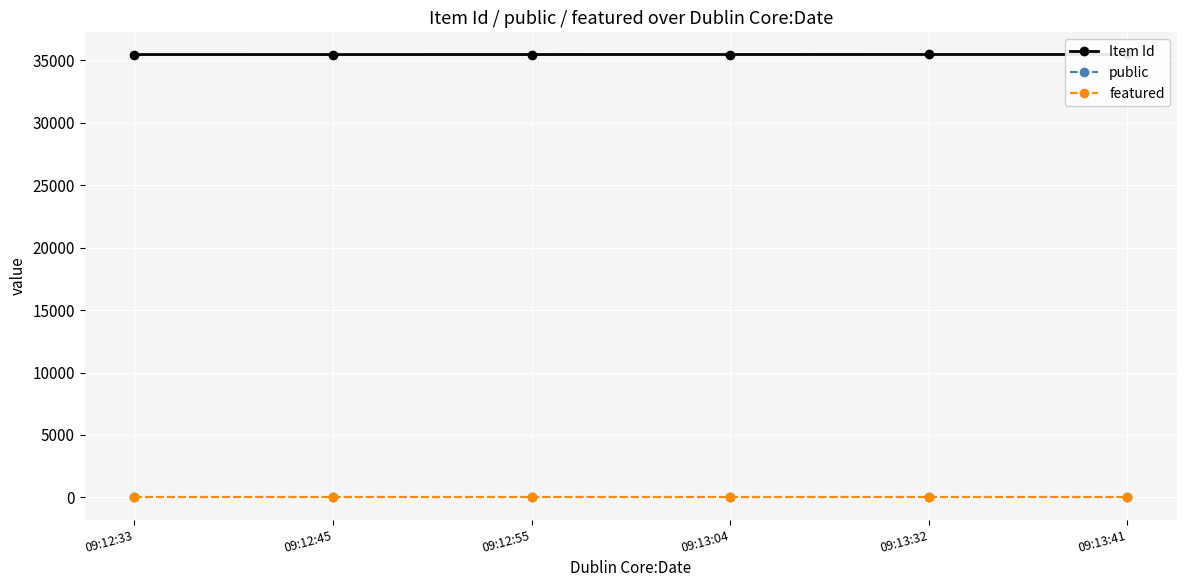

Between 09:13:41 and 09:13:04, which is larger?

09:13:41